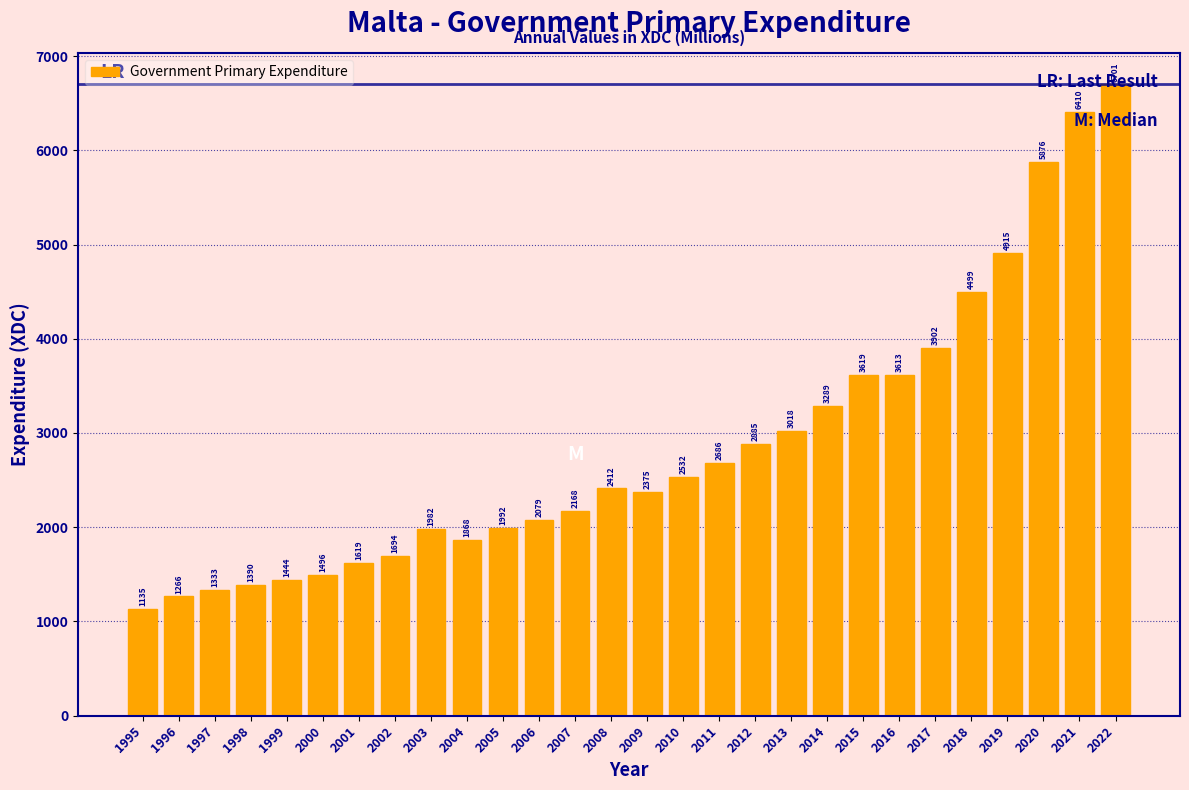

Which label corresponds to the smallest value in the chart?

1995